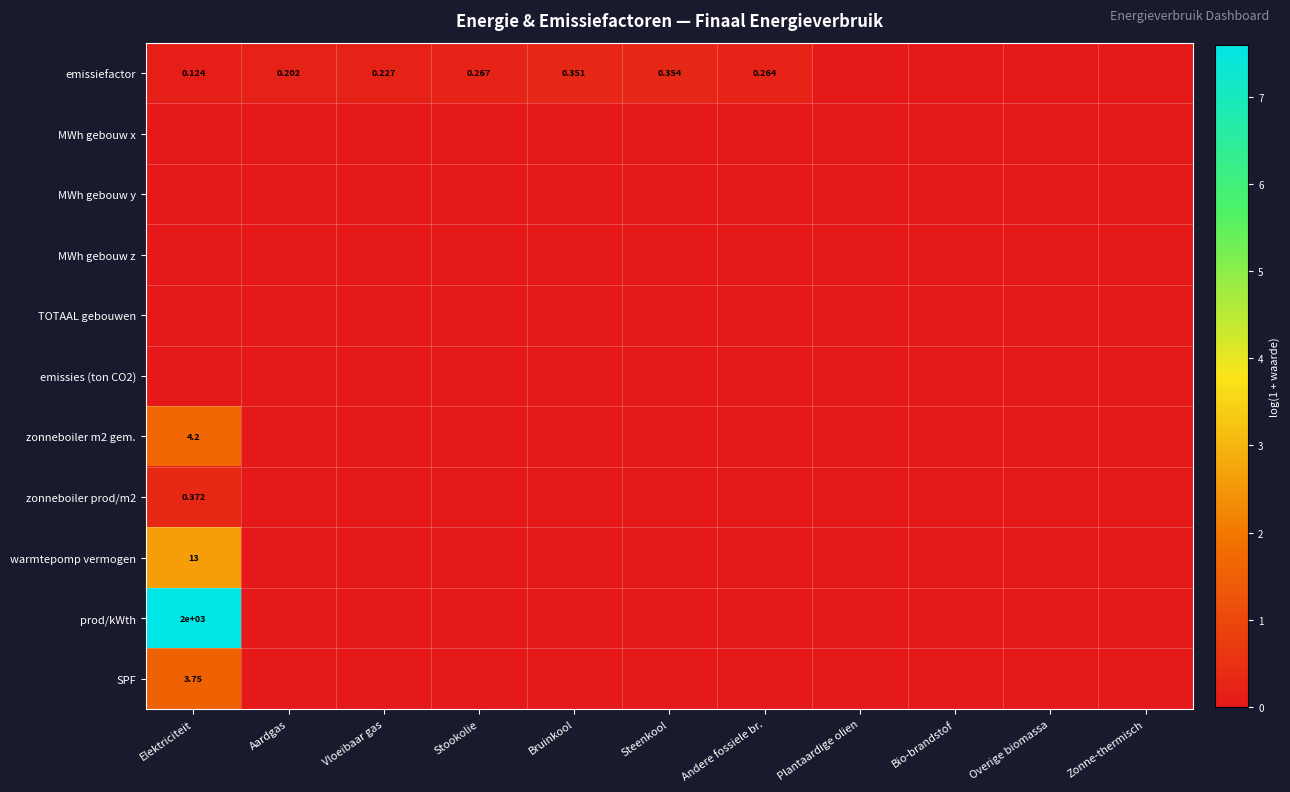

What is the greatest value displayed?

7.6